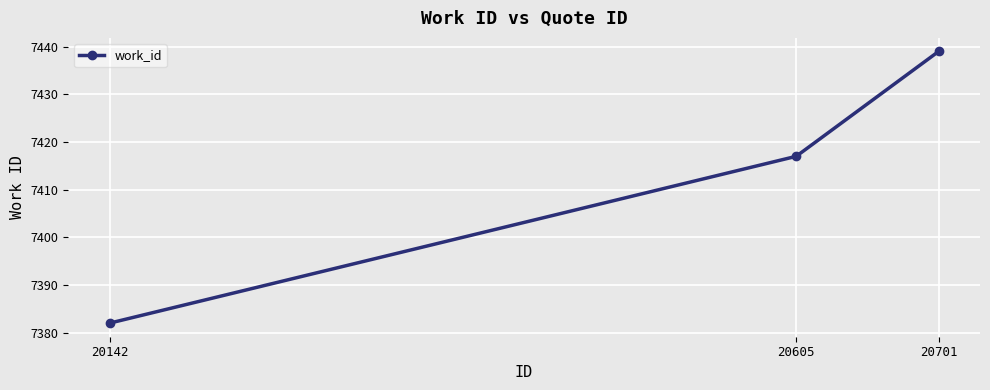

True or false: the data shows 7439 at 20701.

True